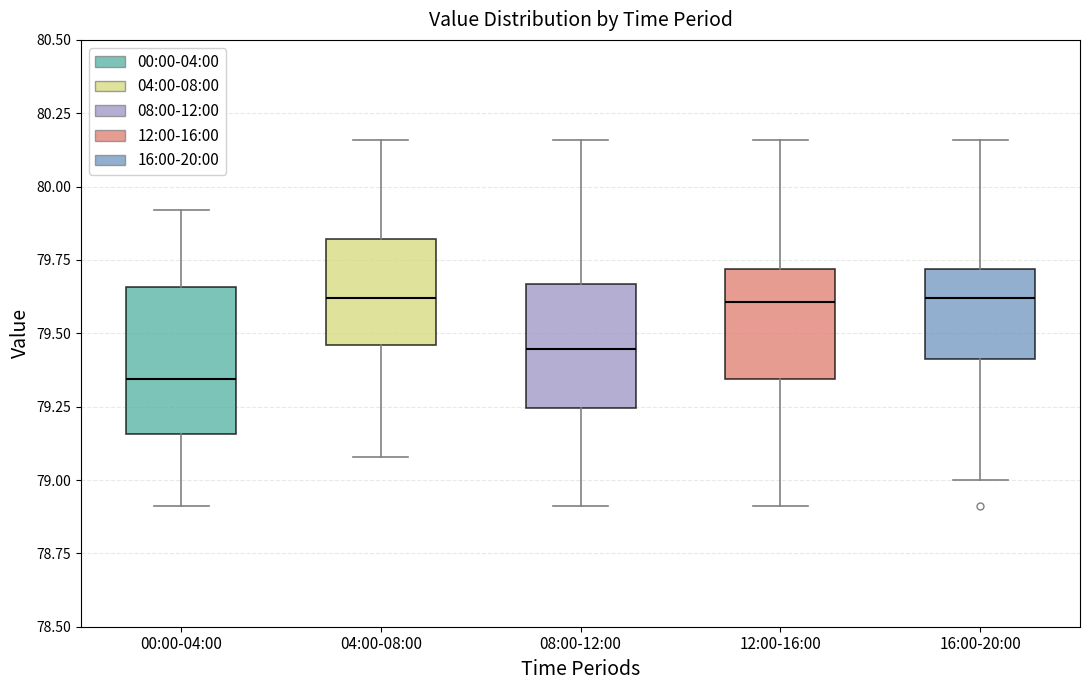

Reading left to right, transcribe this box plot: for each box, give where its median line is, the range the box spans, and where its two whiskers end, as read against the y-axis. The values are not printed on the chart, so give them approximately, as read against the axis.

00:00-04:00: median 79.35, box 79.15 to 79.65, whiskers 78.90 to 79.90
04:00-08:00: median 79.60, box 79.45 to 79.80, whiskers 79.10 to 80.15
08:00-12:00: median 79.45, box 79.25 to 79.65, whiskers 78.90 to 80.15
12:00-16:00: median 79.60, box 79.35 to 79.70, whiskers 78.90 to 80.15
16:00-20:00: median 79.60, box 79.40 to 79.70, whiskers 79.00 to 80.15